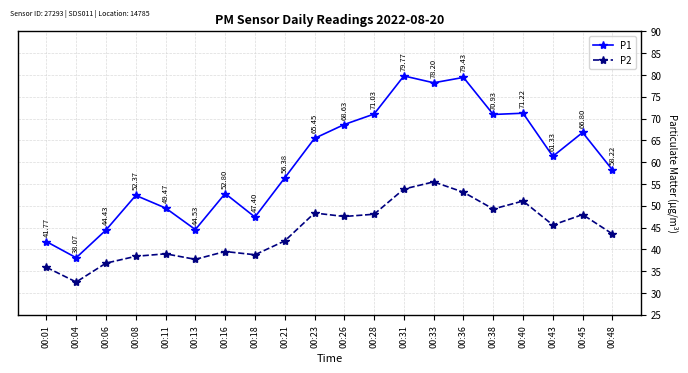

What are all the series names shown in the legend?

P1, P2